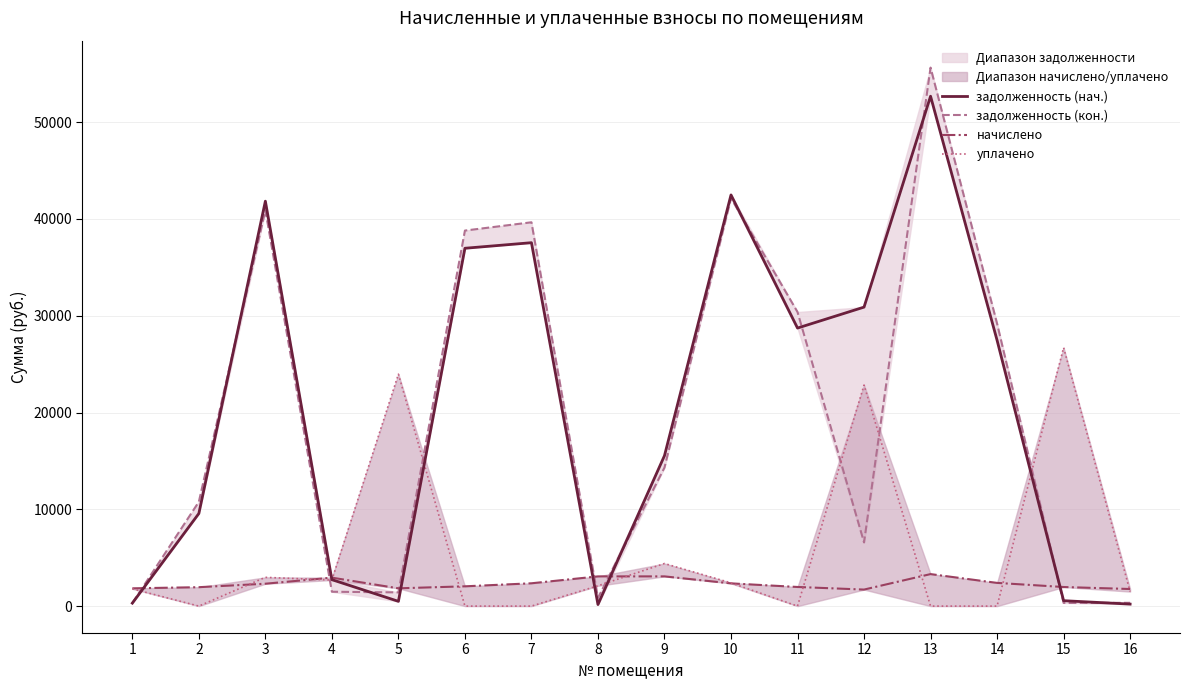

Which series has the largest total across all categories?

задолженность (нач.)